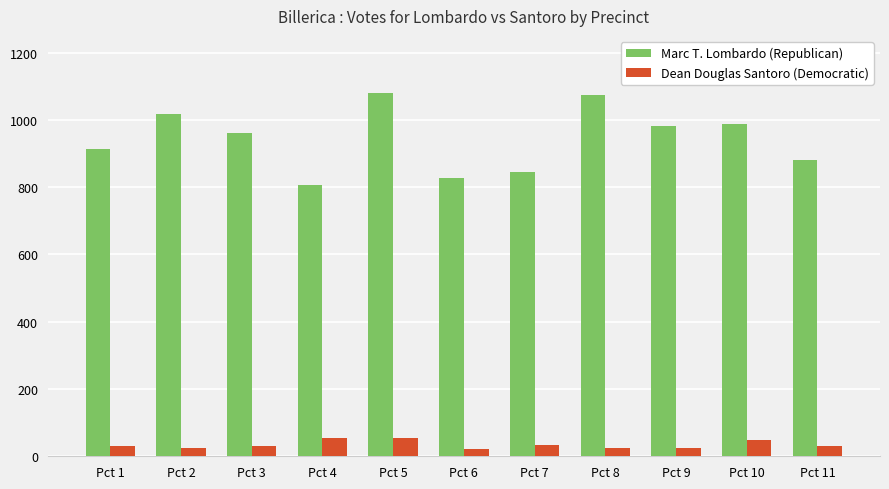

What are all the series names shown in the legend?

Marc T. Lombardo (Republican), Dean Douglas Santoro (Democratic)